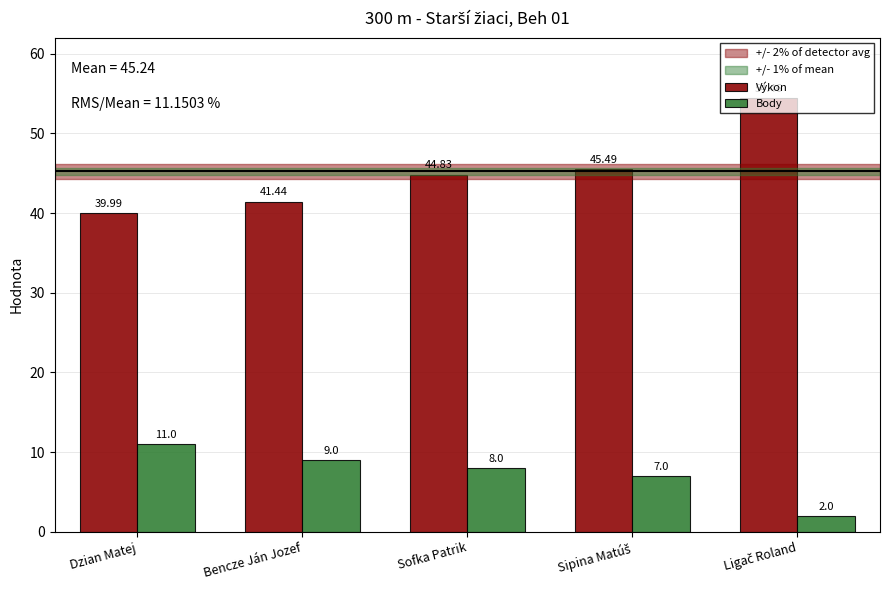

List the series in order of their overall mean, lowest first.

Body, Výkon